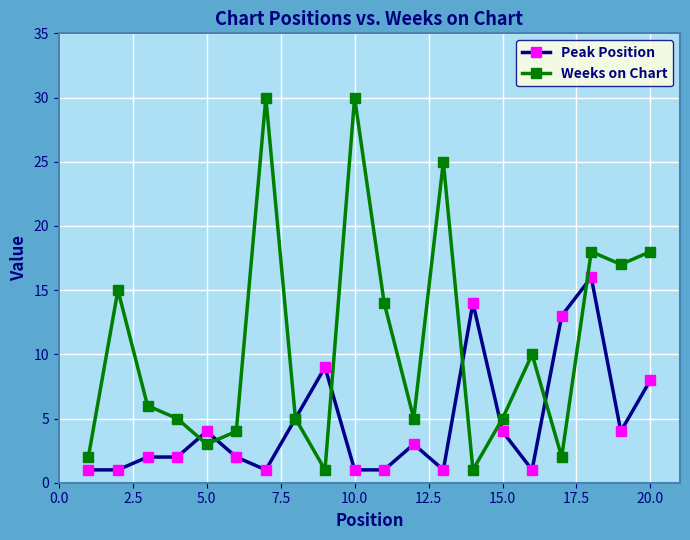

Which series has the largest range (max minus min)?

Weeks on Chart